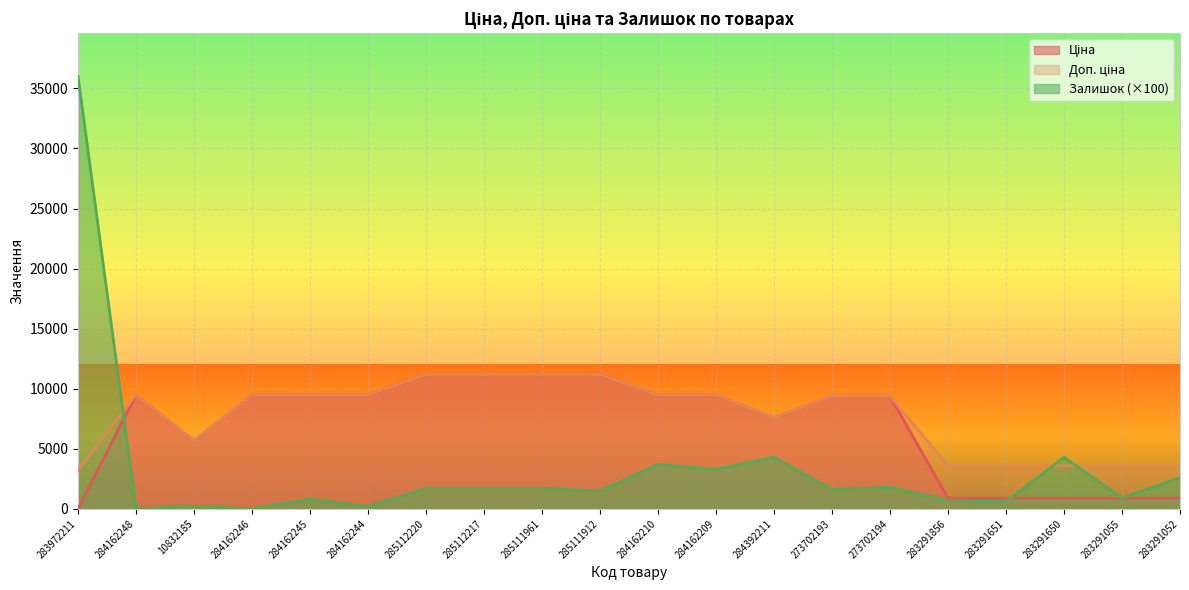

The Доп. ціна series shows 9480.1 at 284162244. True or false?

True